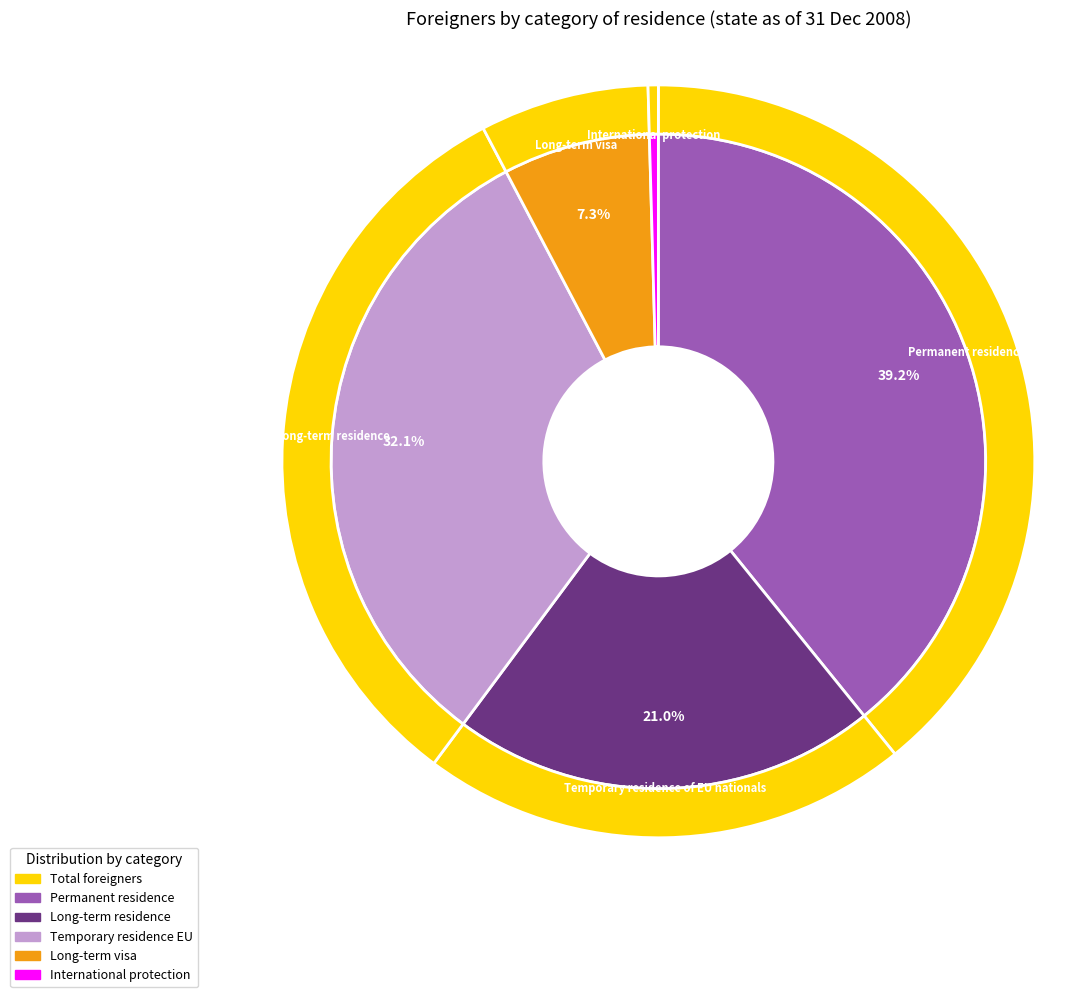

The Long-term visa slice represents 1% of the pie. True or false?

False